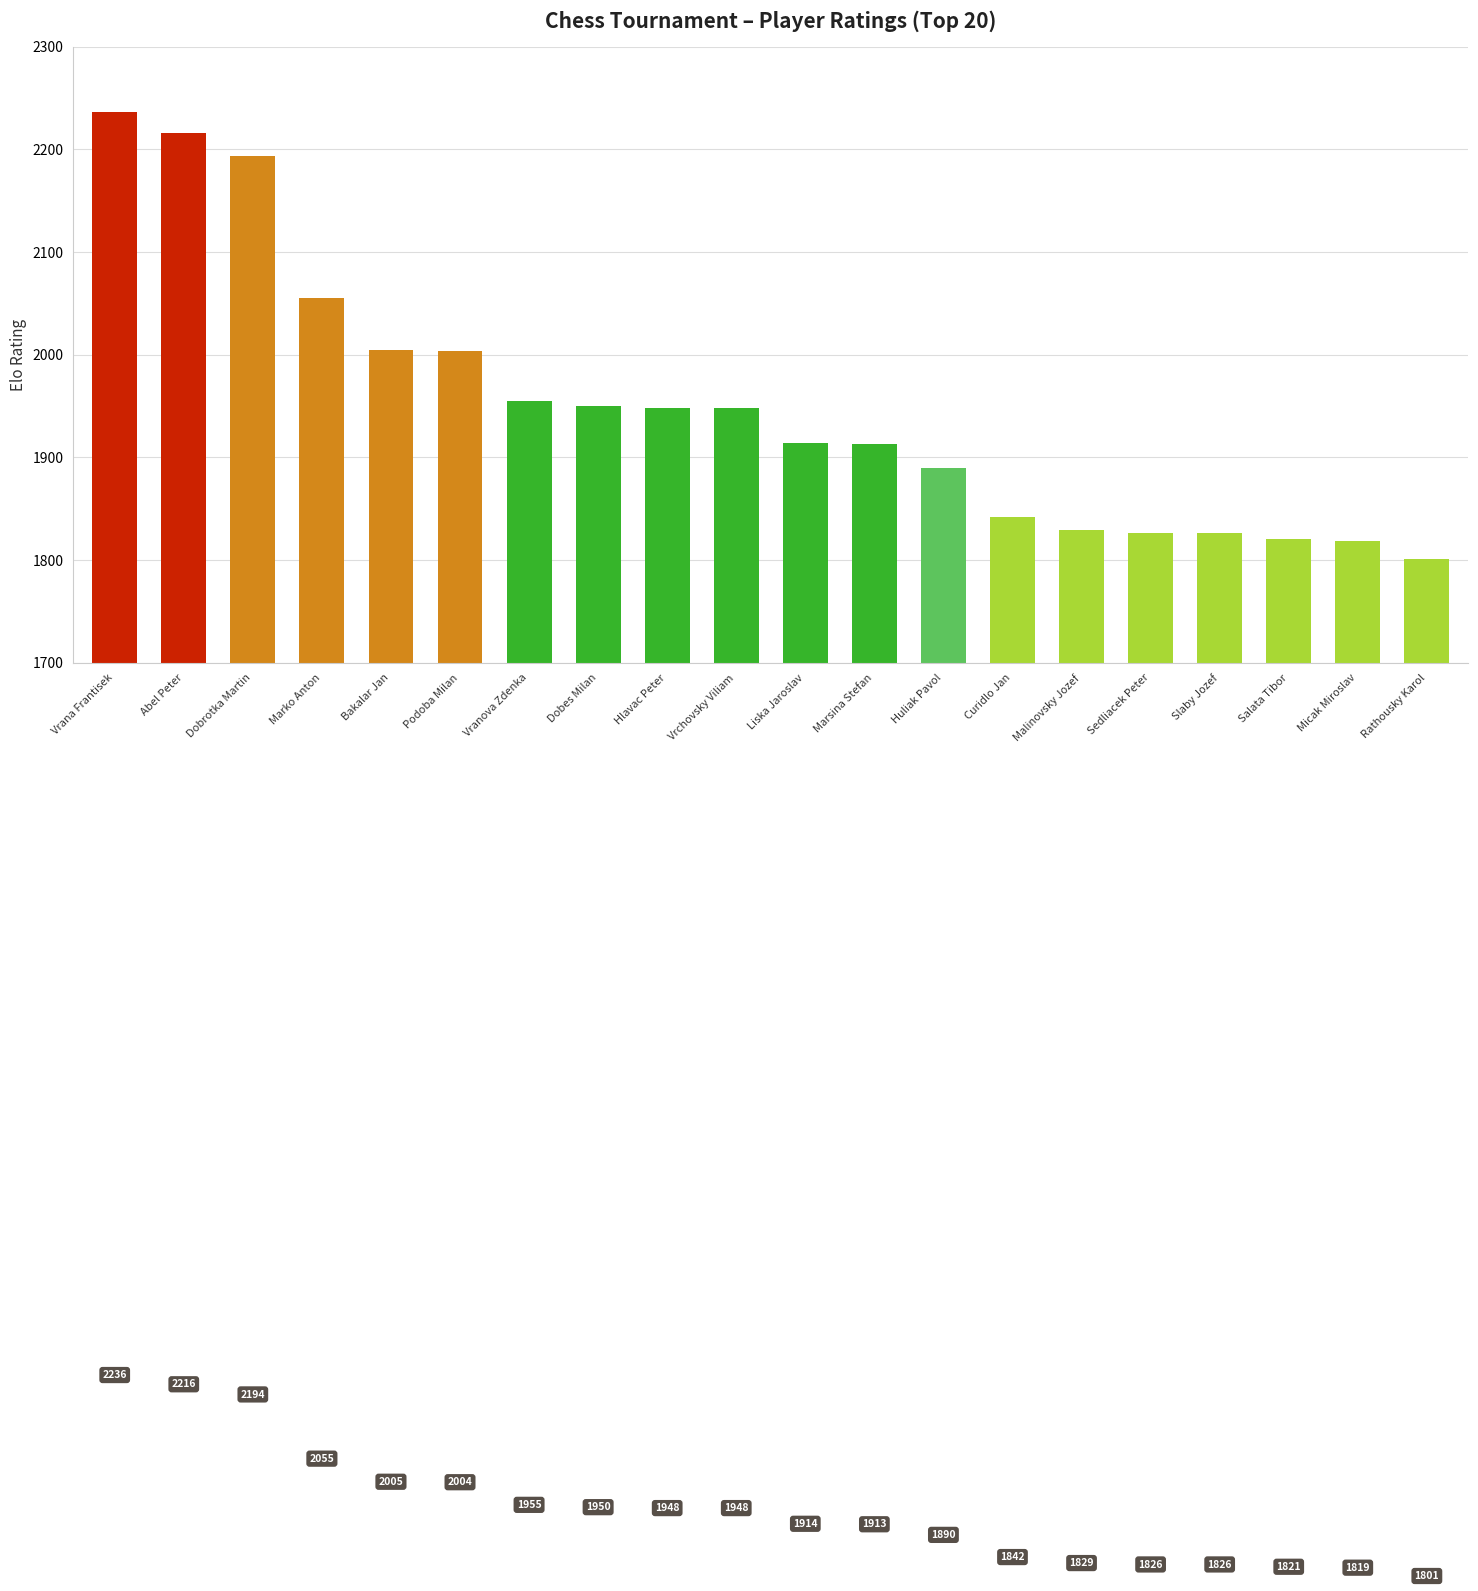

What is the average value?

1950